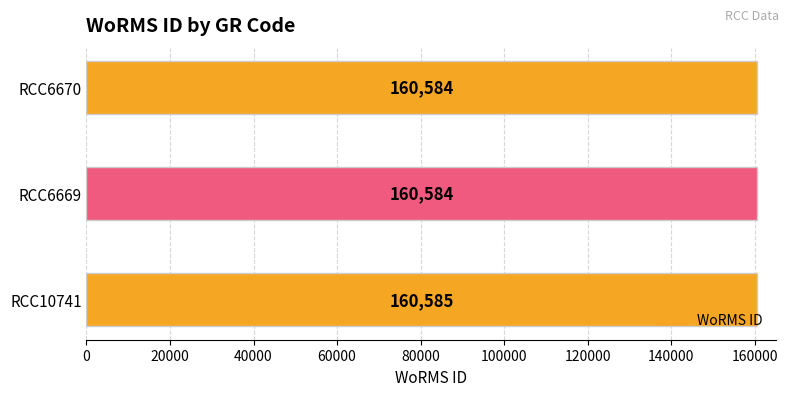

What is the approximate value at RCC6670?

160584